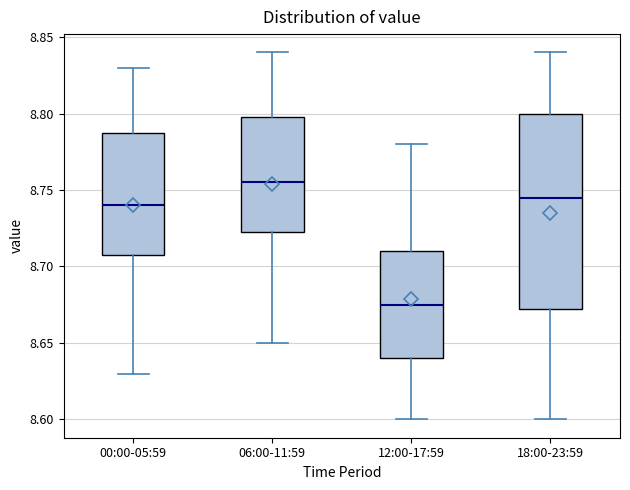

Comparing the boxes themselves (not the whiskers), which one is the tallest?

18:00-23:59